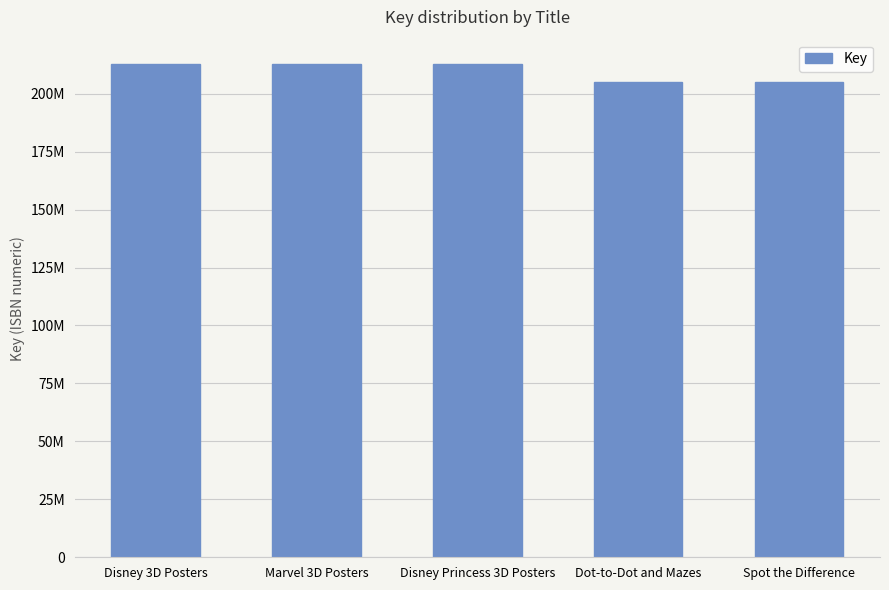

What is the change in value from Disney 3D Posters to Dot-to-Dot and Mazes?

-7452320